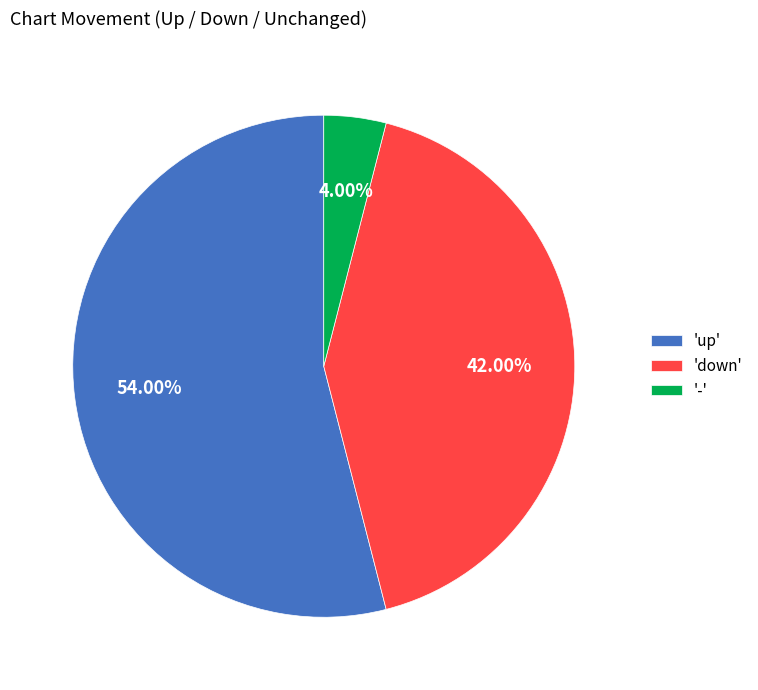

Between 'up' and 'down', which is larger?

'up'